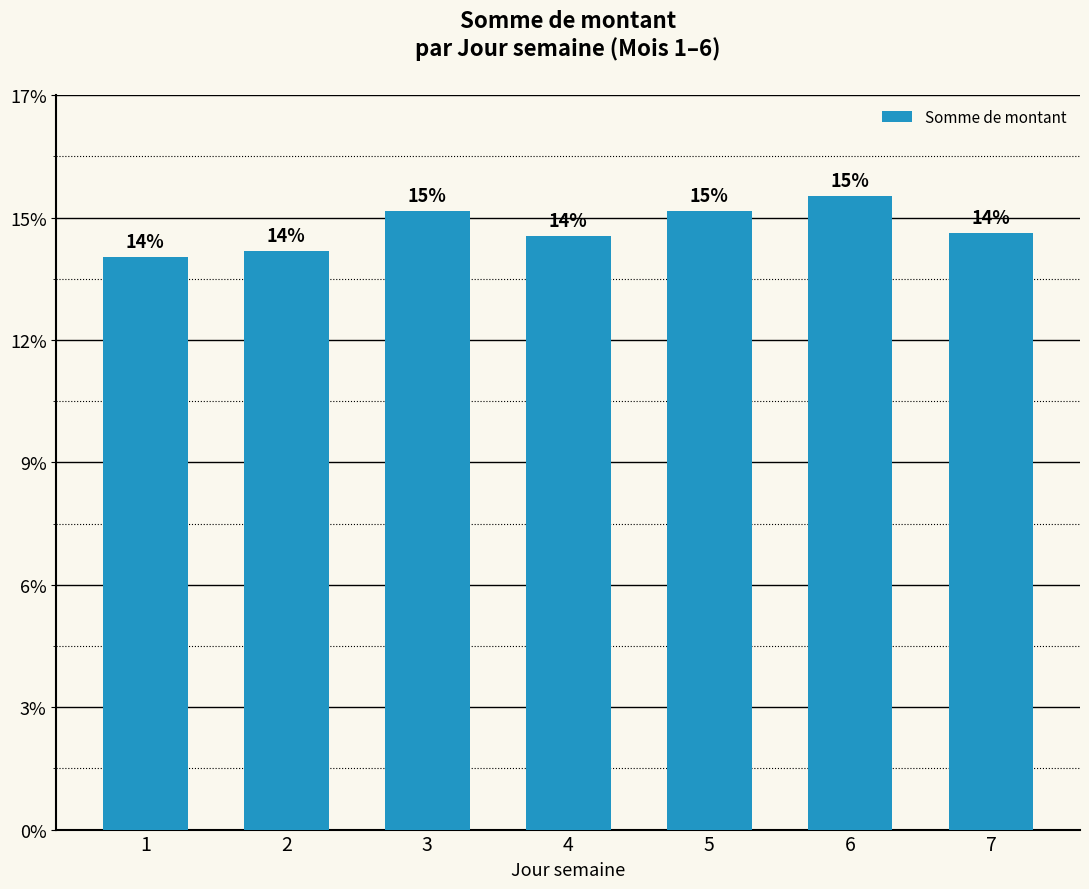

How many bars are there in total?

7